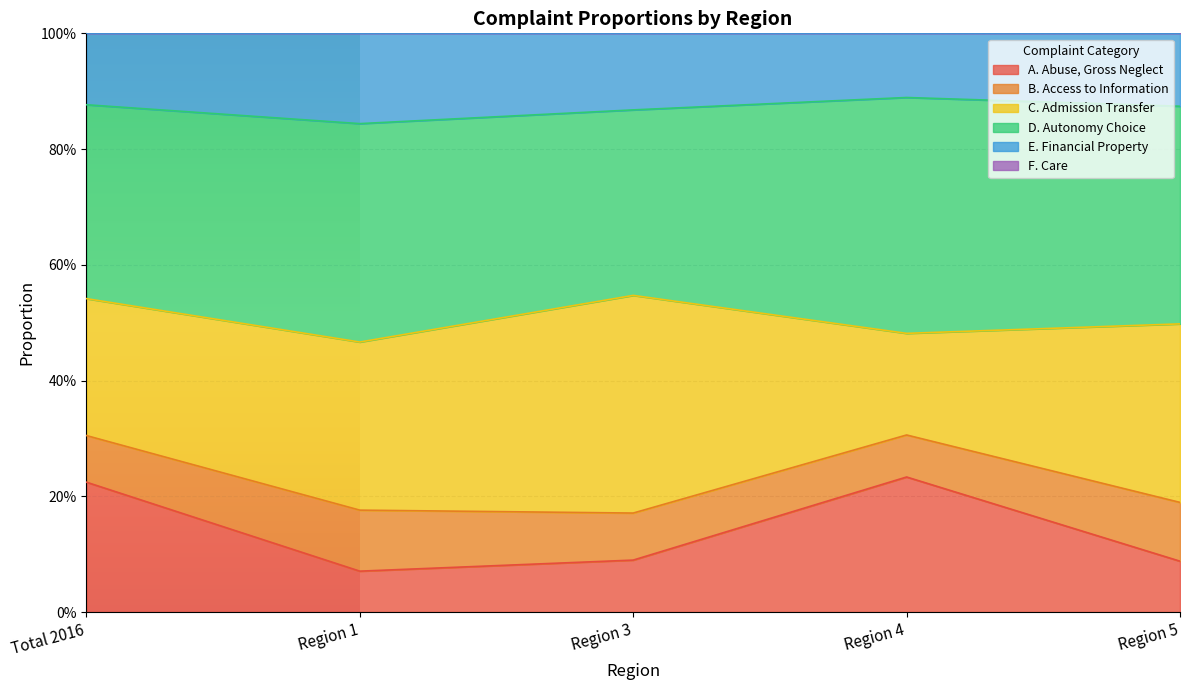

What is the lowest value of the A. Abuse, Gross Neglect series?

0.1